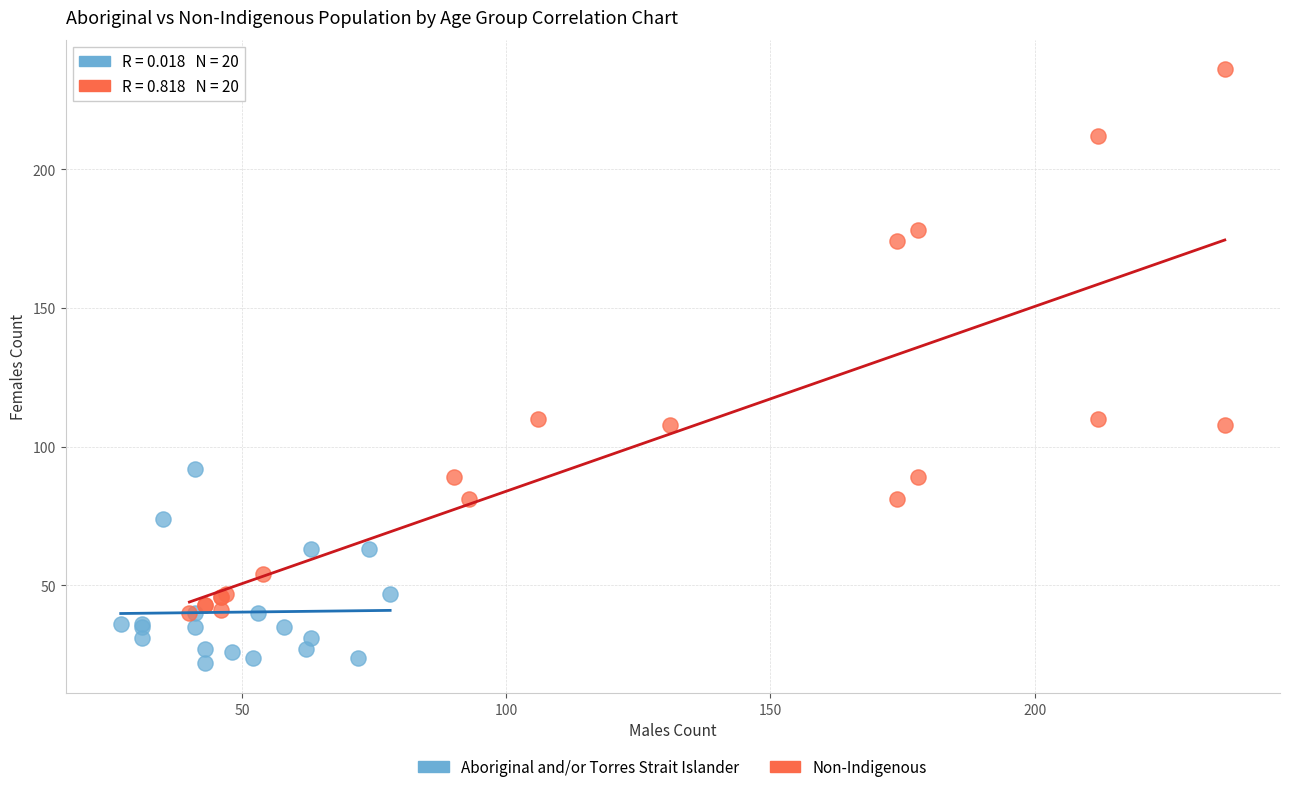

Which series contains the highest Y value?

Non-Indigenous